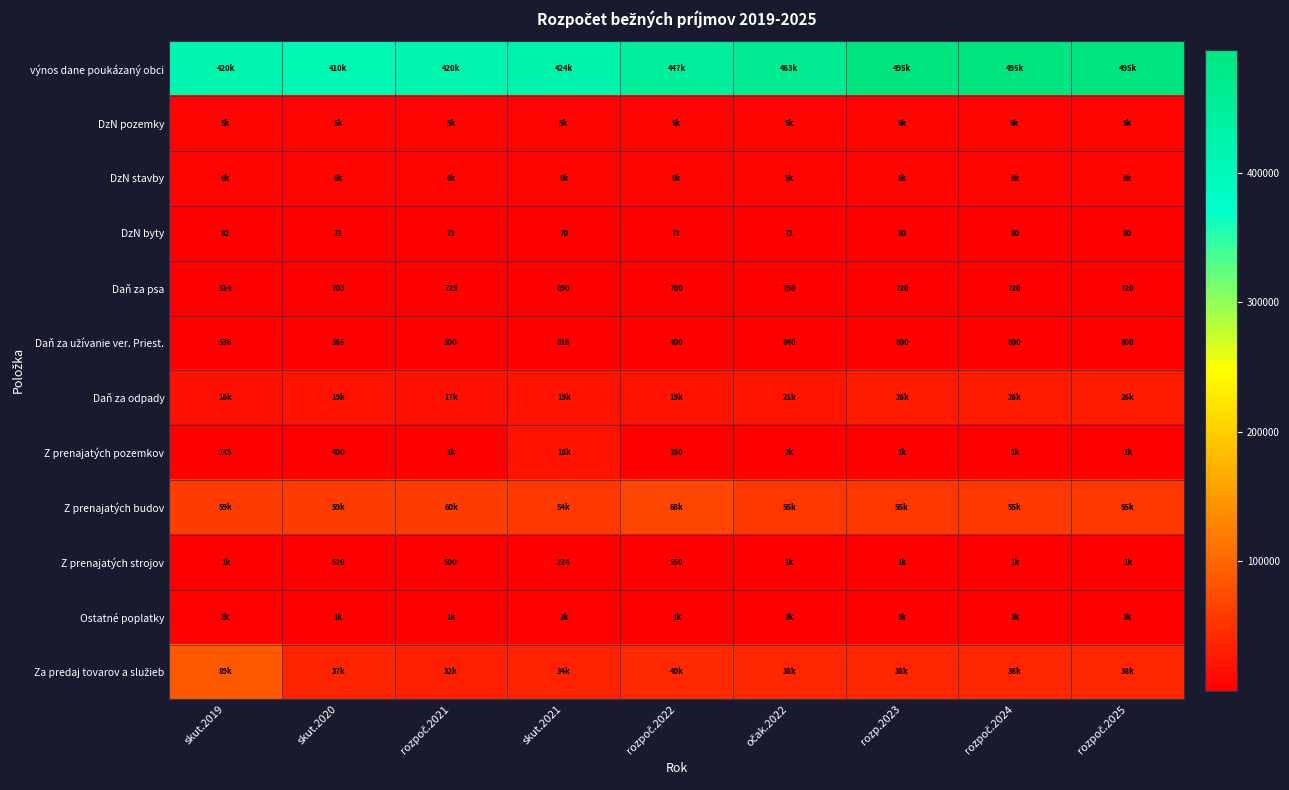

Which series has the largest total across all categories?

výnos dane poukázaný obci